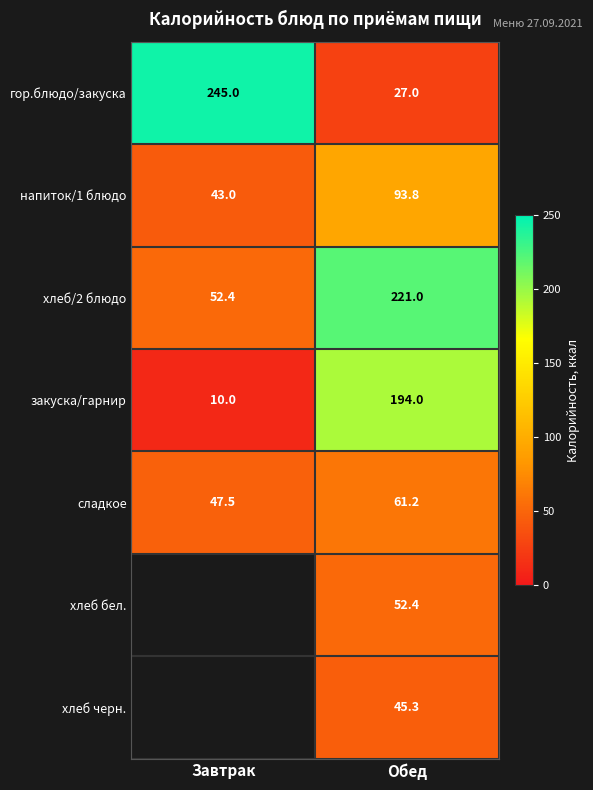

At how many categories does at least one series exceed 162?

2